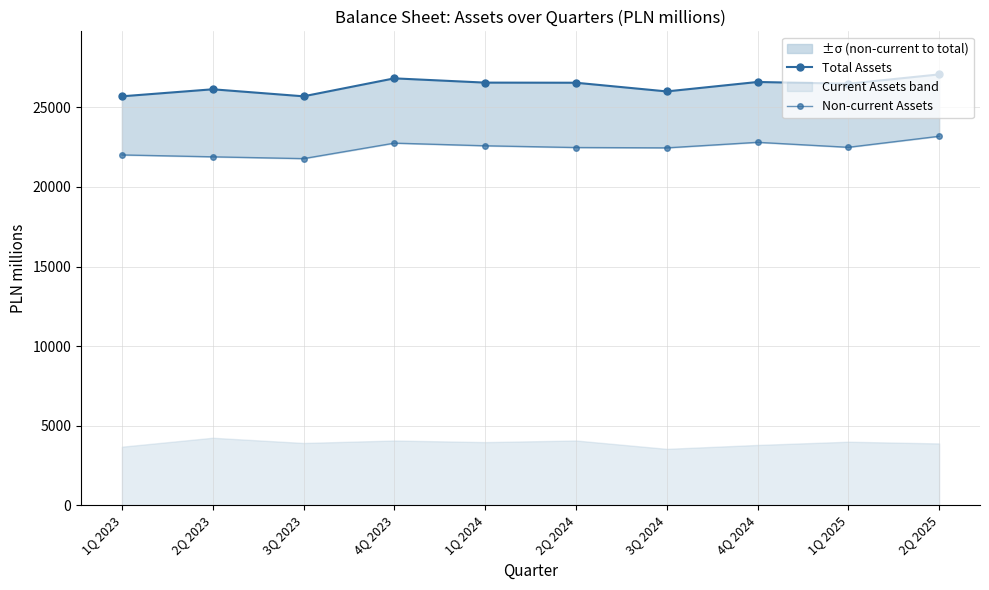

Count the number of categories in the chart.

10